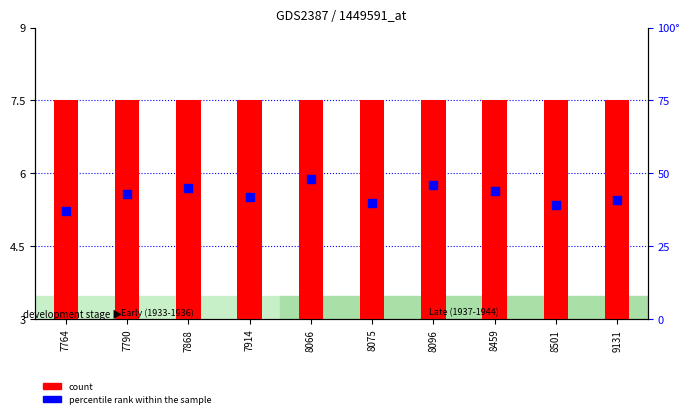

Which series reaches the maximum Y coordinate?

percentile rank within the sample